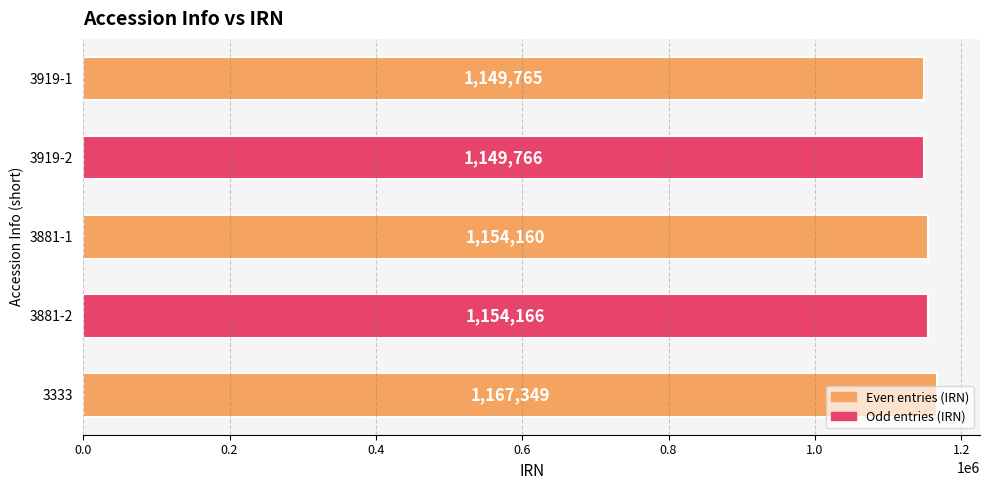

Rank the categories by value from highest to lowest.

3333, 3881-2, 3881-1, 3919-2, 3919-1